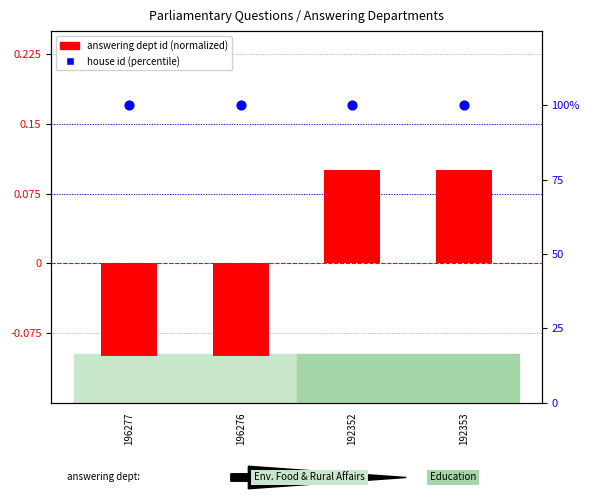

Is the value of answering dept id (normalized) at 192352 greater than the value of house id (percentile) at 192353?

No